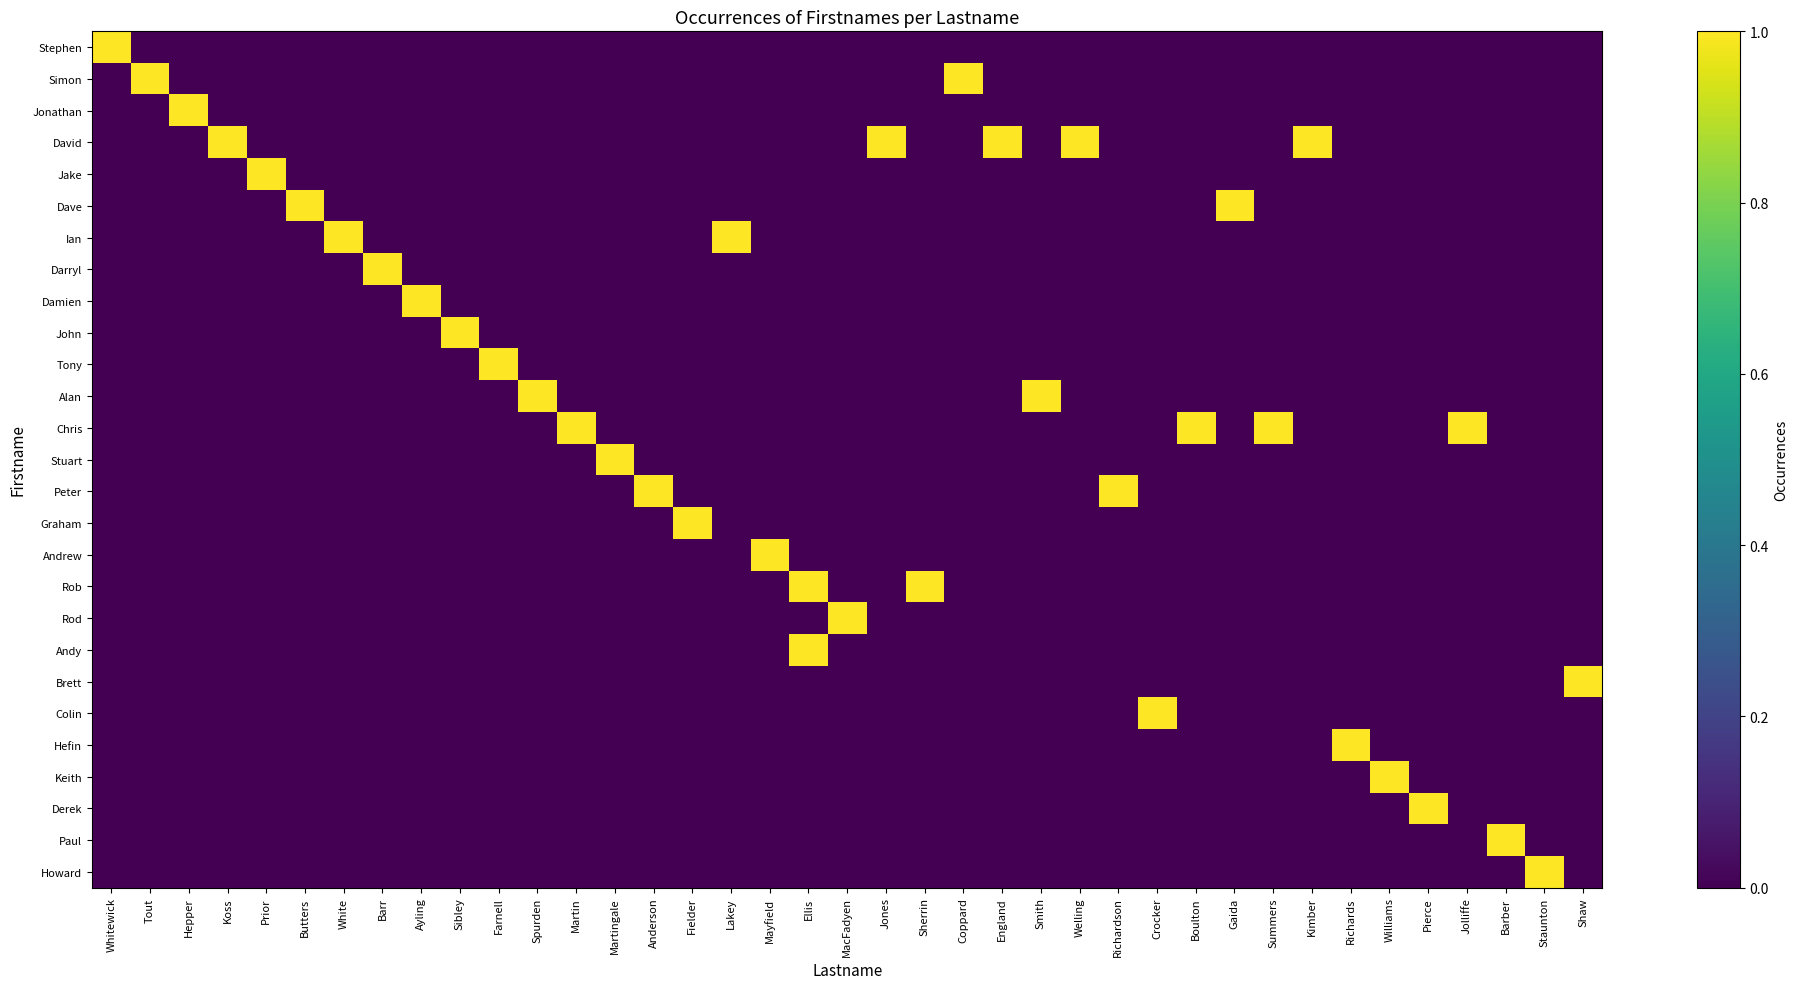

How many distinct data groups are displayed?

27